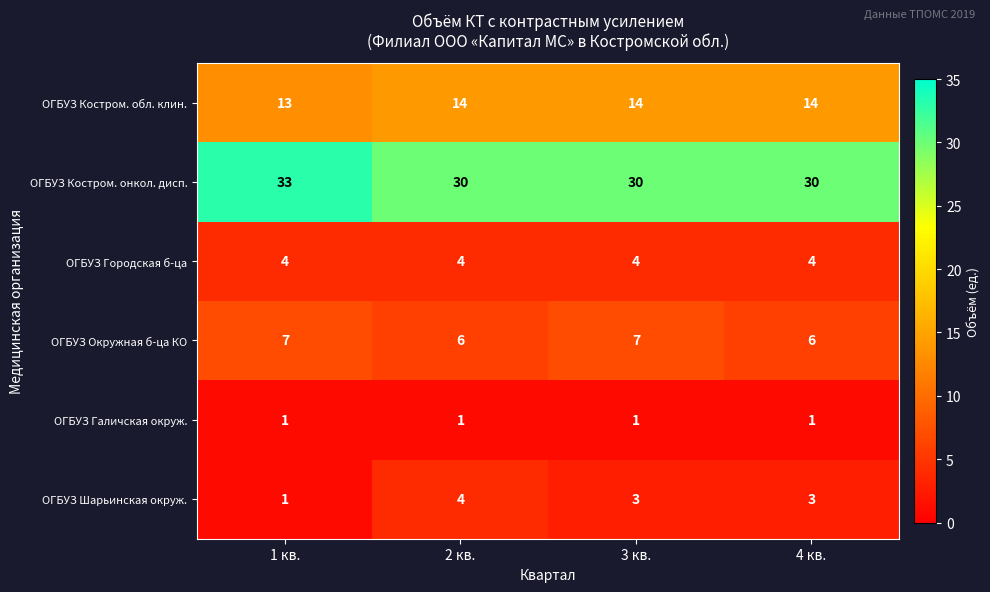

Rank the series at 4 кв. from lowest to highest value.

ОГБУЗ Галичская окруж., ОГБУЗ Шарьинская окруж., ОГБУЗ Городская б-ца, ОГБУЗ Окружная б-ца КО, ОГБУЗ Костром. обл. клин., ОГБУЗ Костром. онкол. дисп.